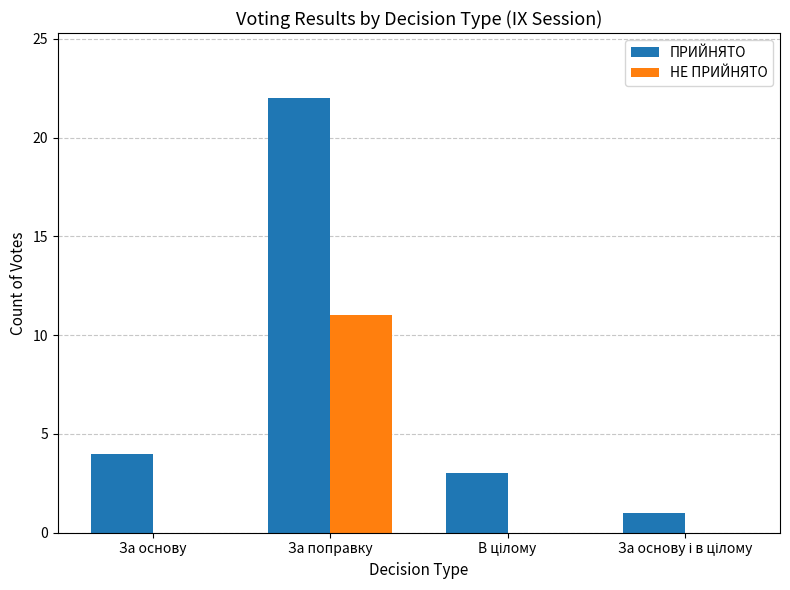

What is the sum of all ПРИЙНЯТО values?

30